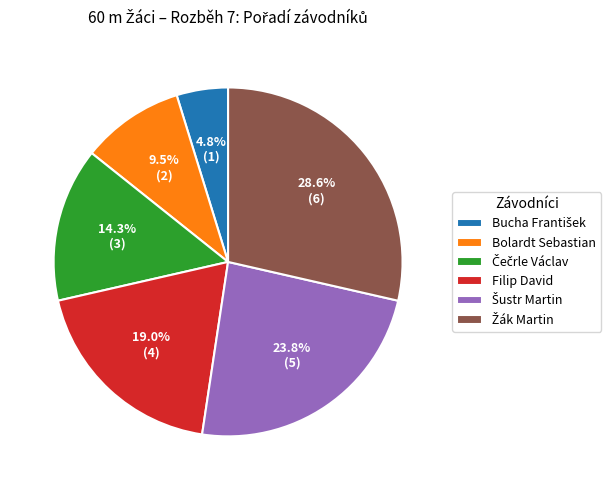

Is there any slice that represents more than half of the pie?

No